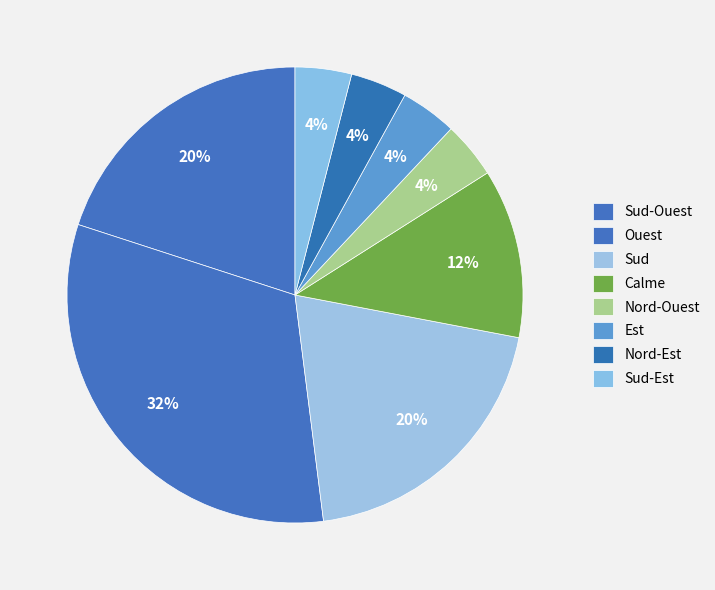

Does Sud represent more than half of the total?

No